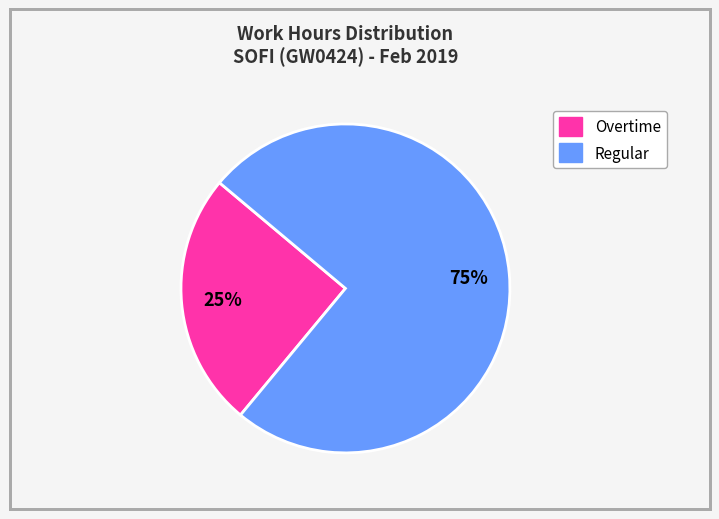

Is there any slice that represents more than half of the pie?

Yes